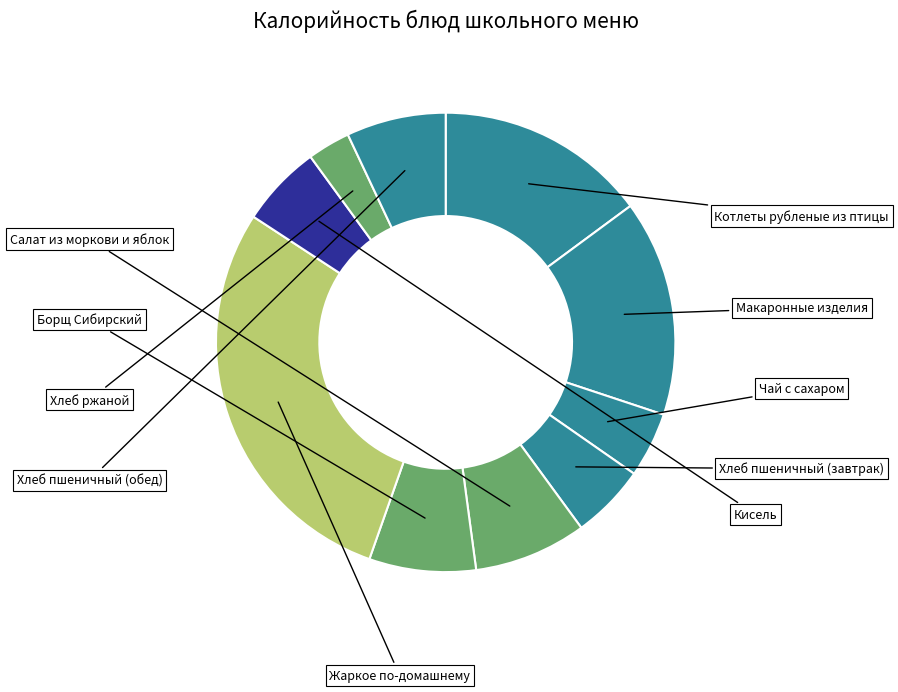

How many slices are in this pie chart?

10